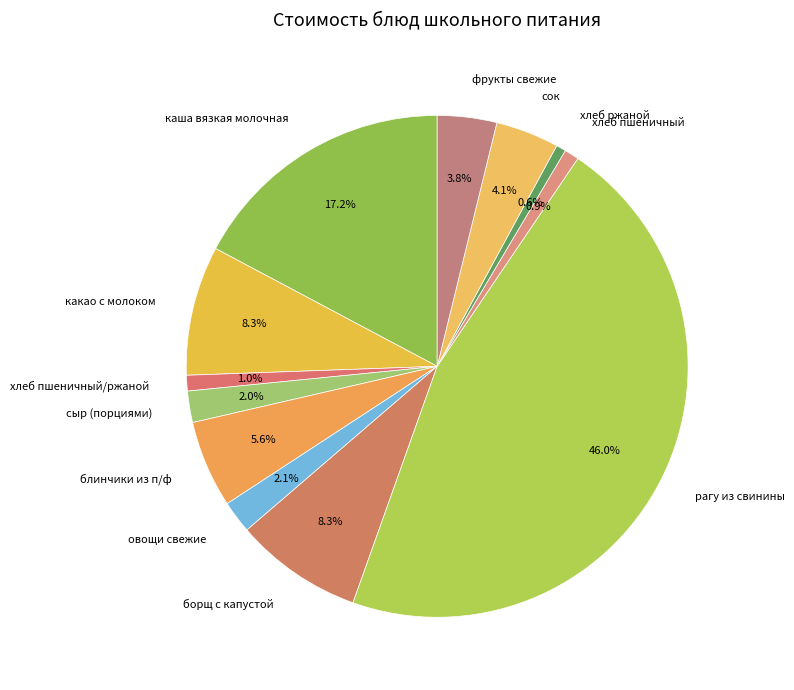

What is the largest slice in the pie chart?

рагу из свинины